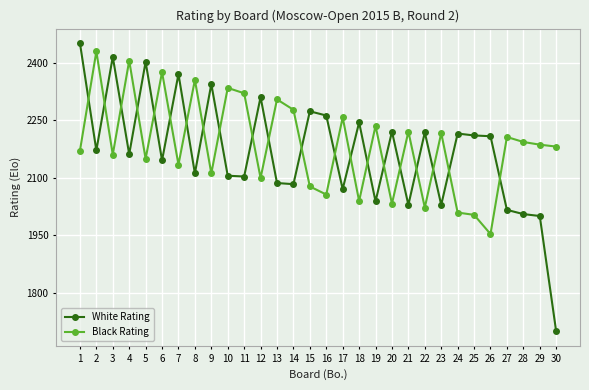

List the series in order of their overall mean, highest first.

Black Rating, White Rating